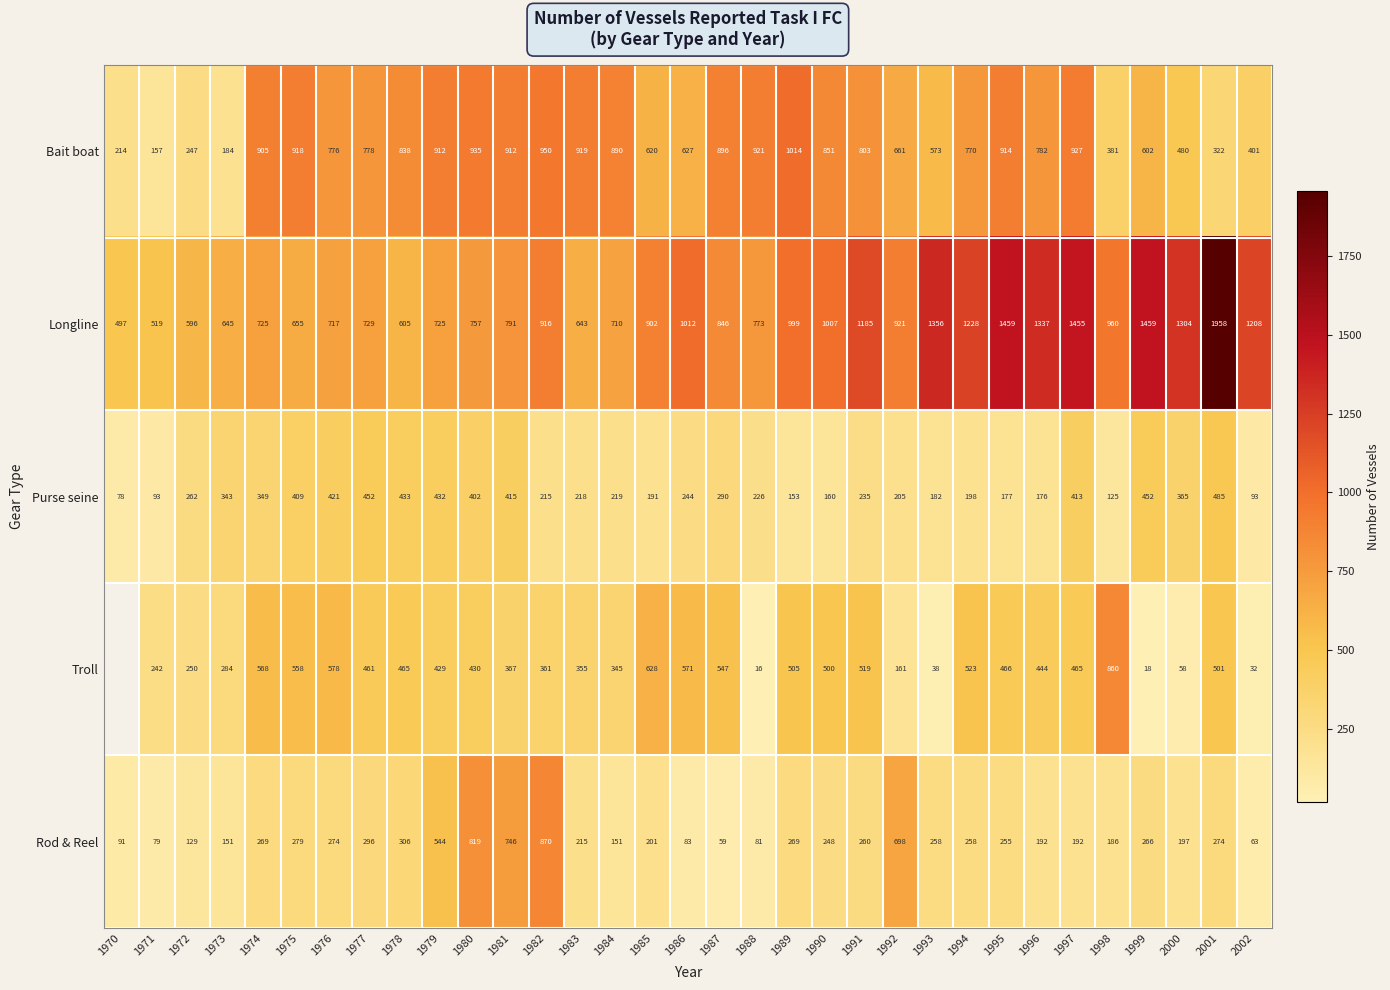

At 1978, list the series in order from smallest to largest.

Rod & Reel, Purse seine, Troll, Longline, Bait boat